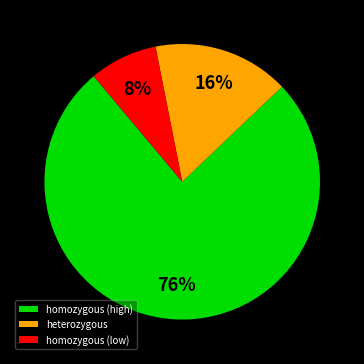

Combined, do homozygous (low) and homozygous (high) account for over 50%?

Yes